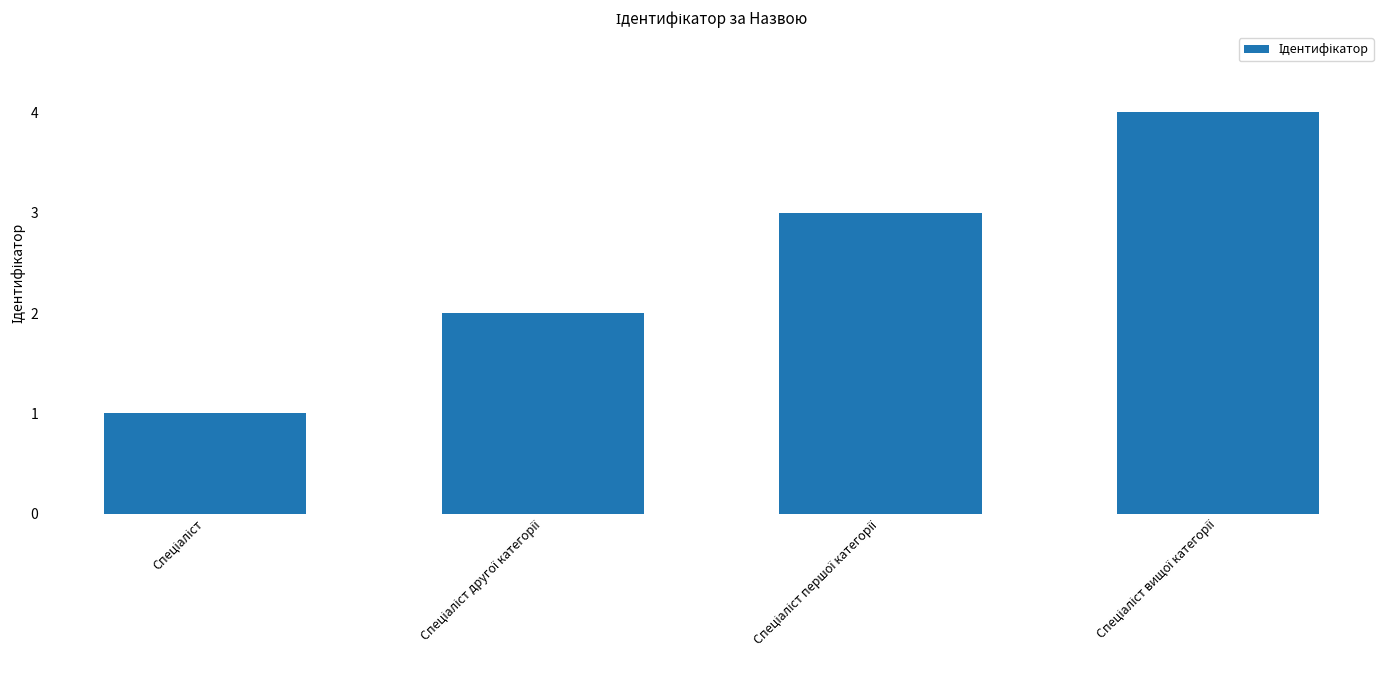

What is the sum of all values?

10